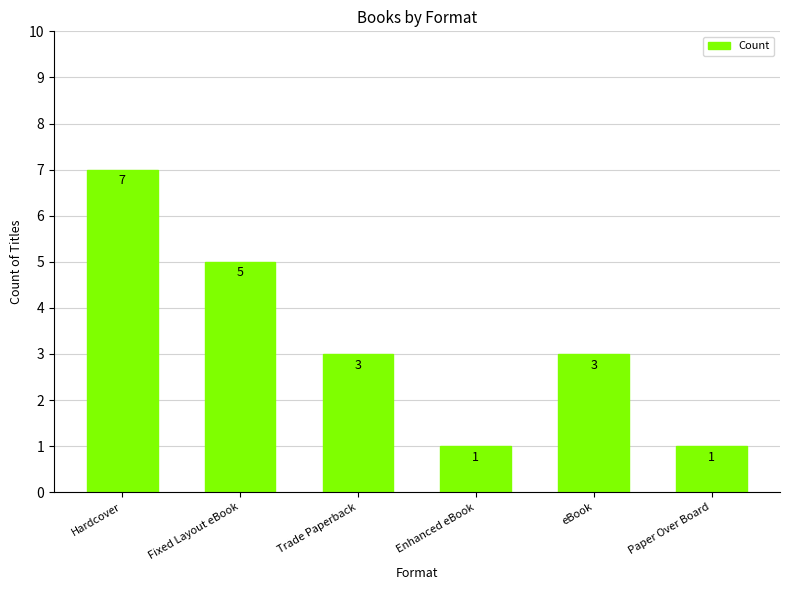

What is the difference between the maximum and minimum values?

6